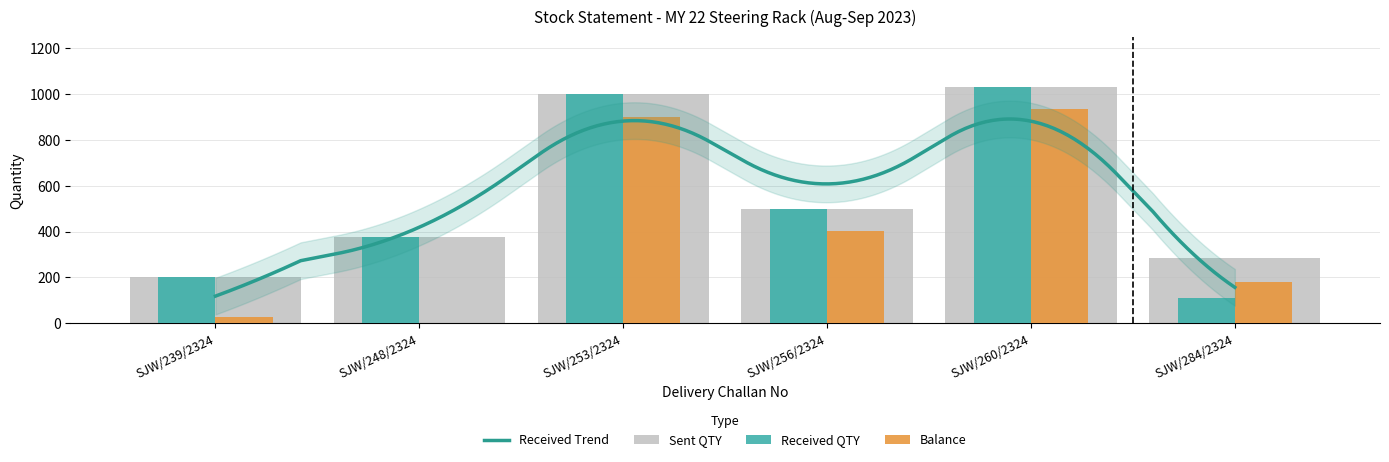

What position from the right is SJW/256/2324?

3